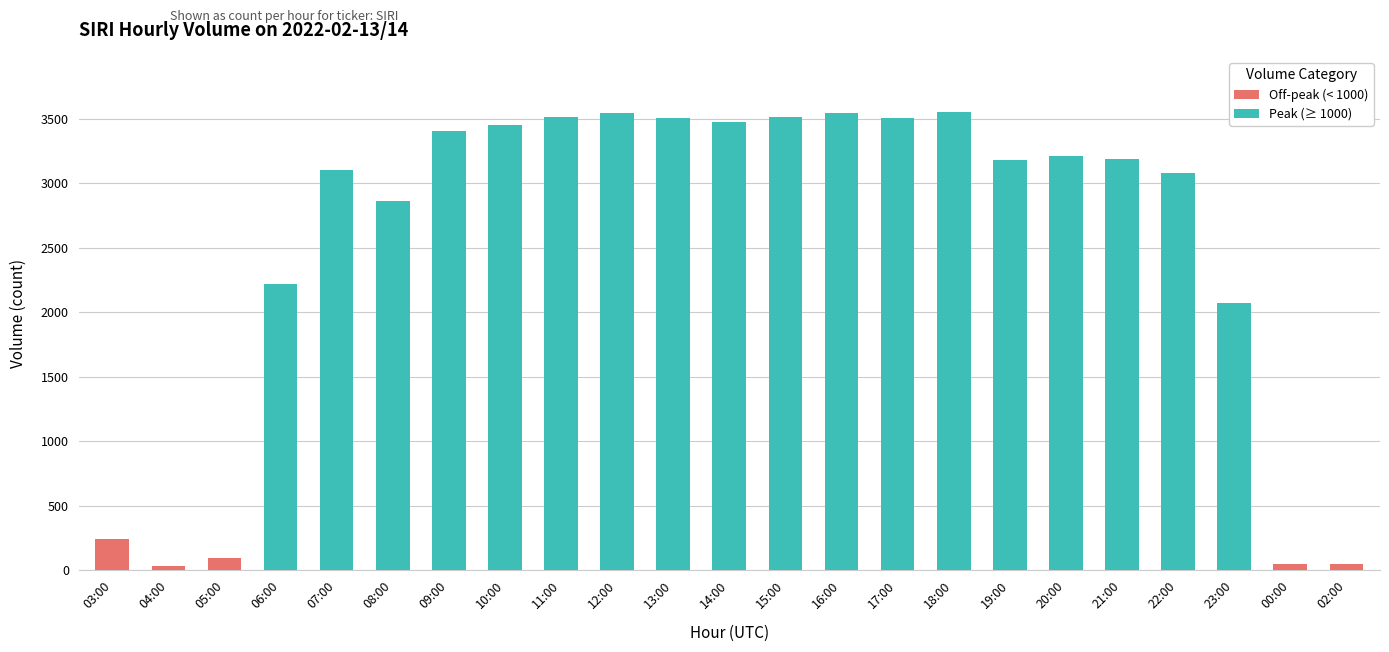

Rank the categories by Peak (≥ 1000) value from highest to lowest.

18:00, 12:00, 16:00, 11:00, 15:00, 13:00, 17:00, 14:00, 10:00, 09:00, 20:00, 21:00, 19:00, 07:00, 22:00, 08:00, 06:00, 23:00, 03:00, 04:00, 05:00, 00:00, 02:00